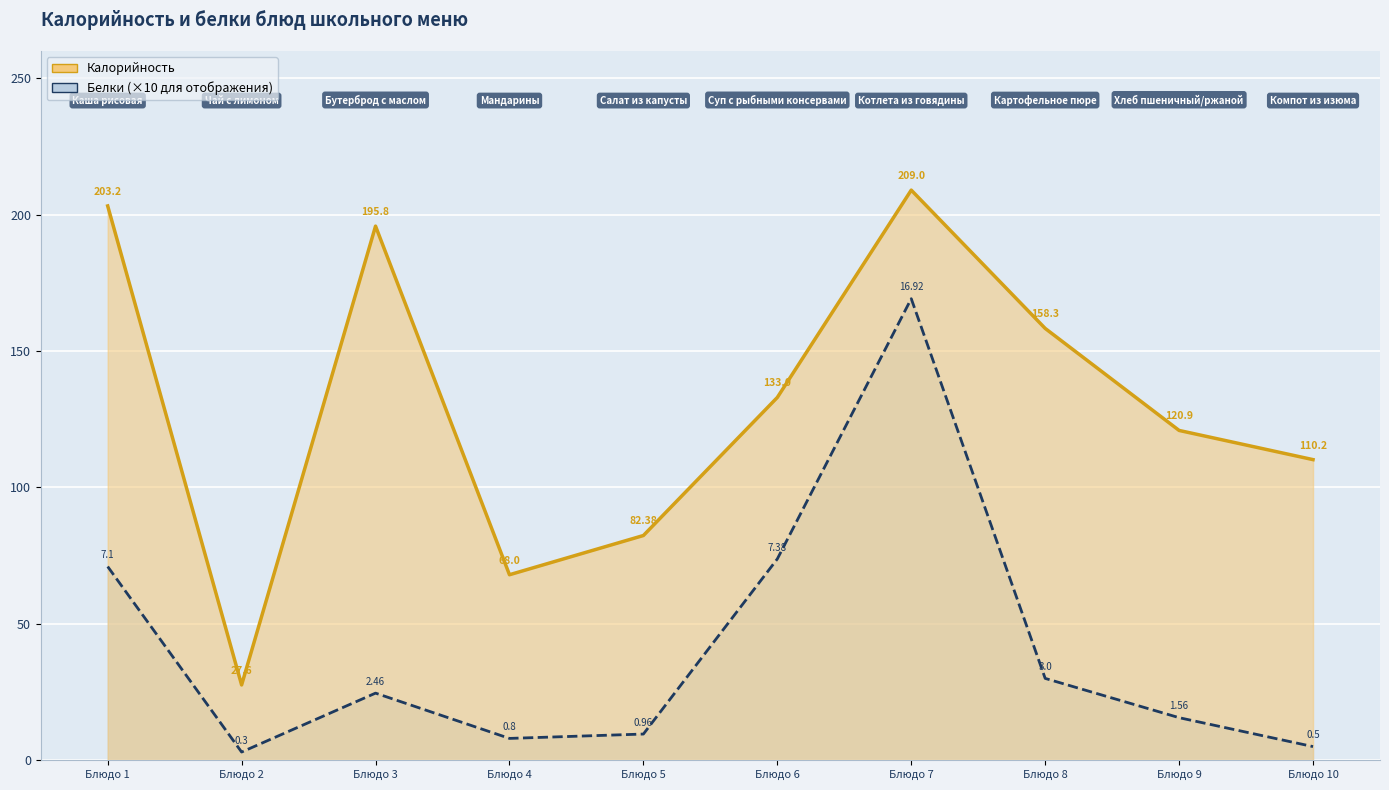

True or false: Калорийность and Белки cross at least once.

False